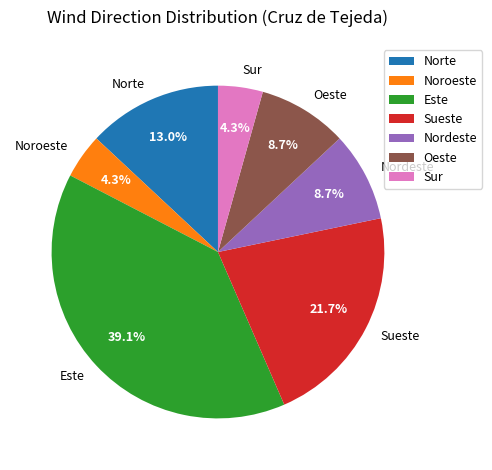

What is the largest slice in the pie chart?

Este